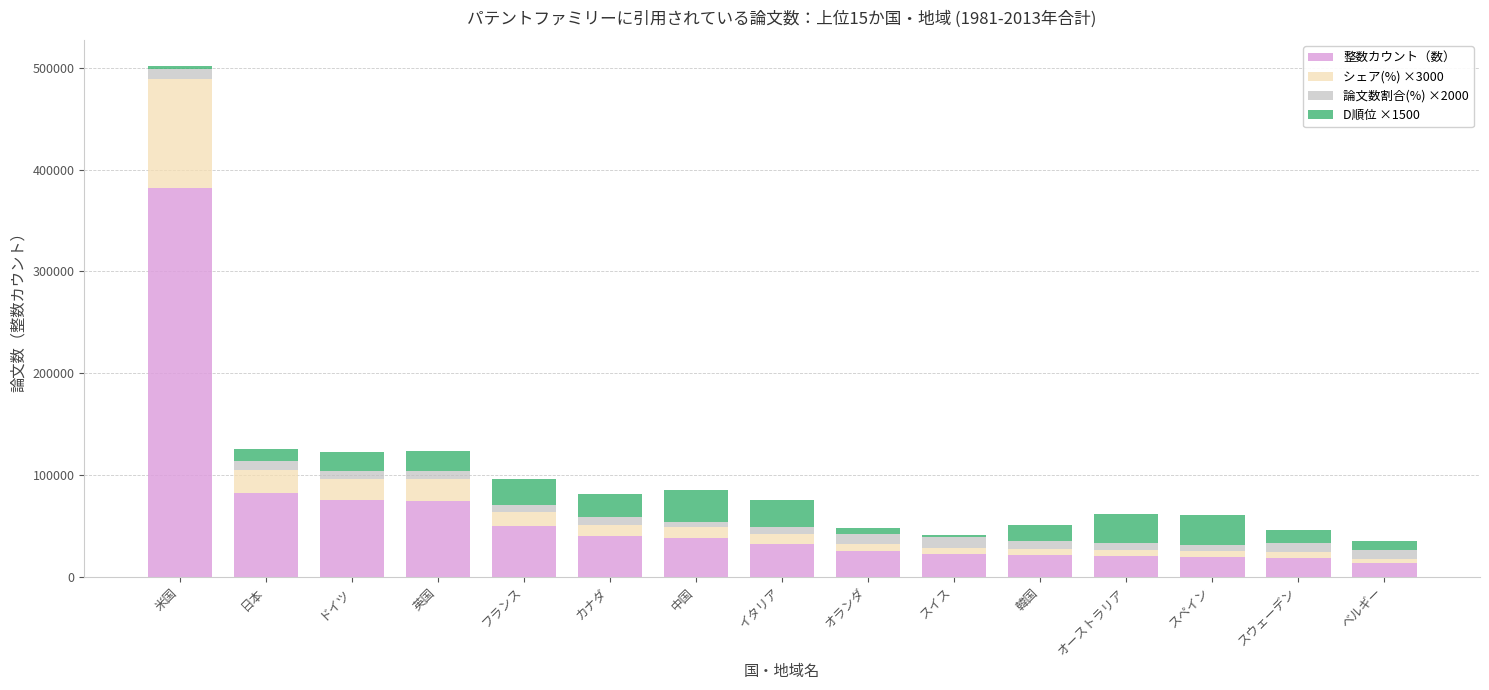

At which category is the sum across all series the highest?

米国